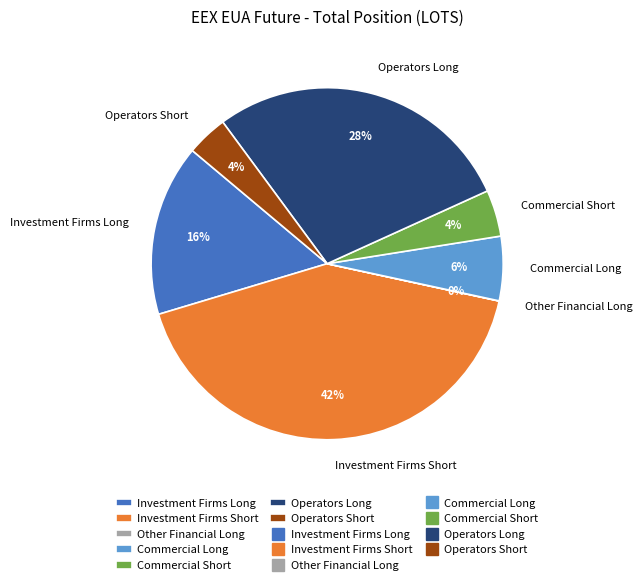

Do Commercial Short and Commercial Long together represent more than half of the pie?

No